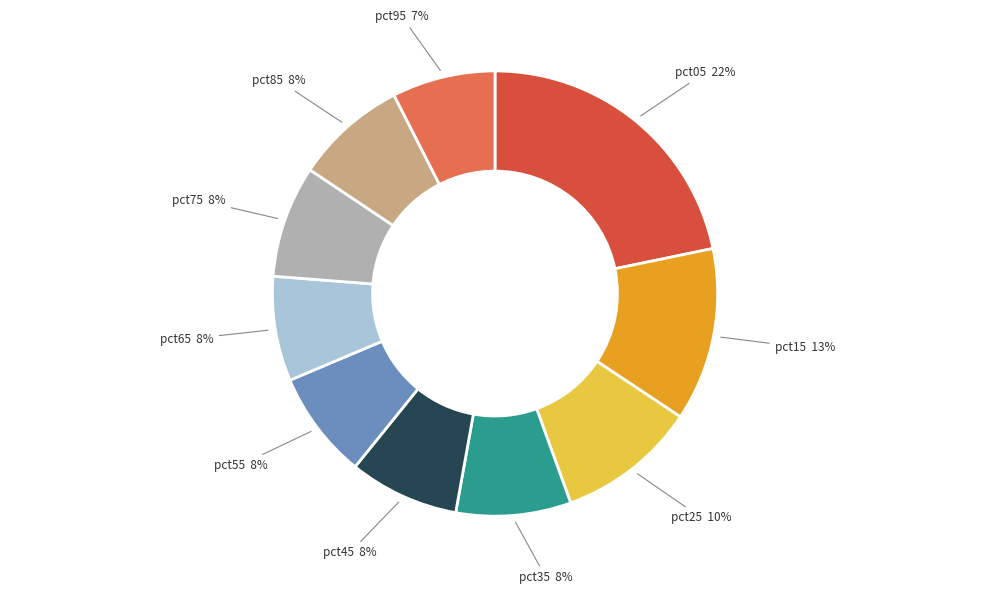

To the nearest percent, what is the average slice percentage?

10%